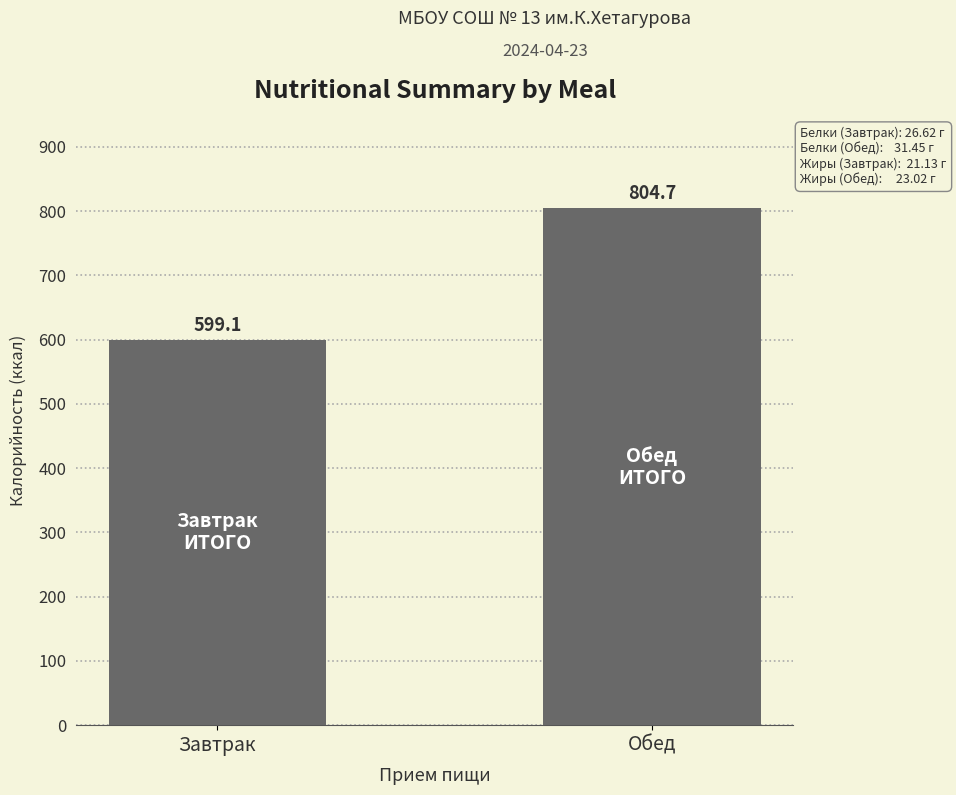

How many values are below 804?

1